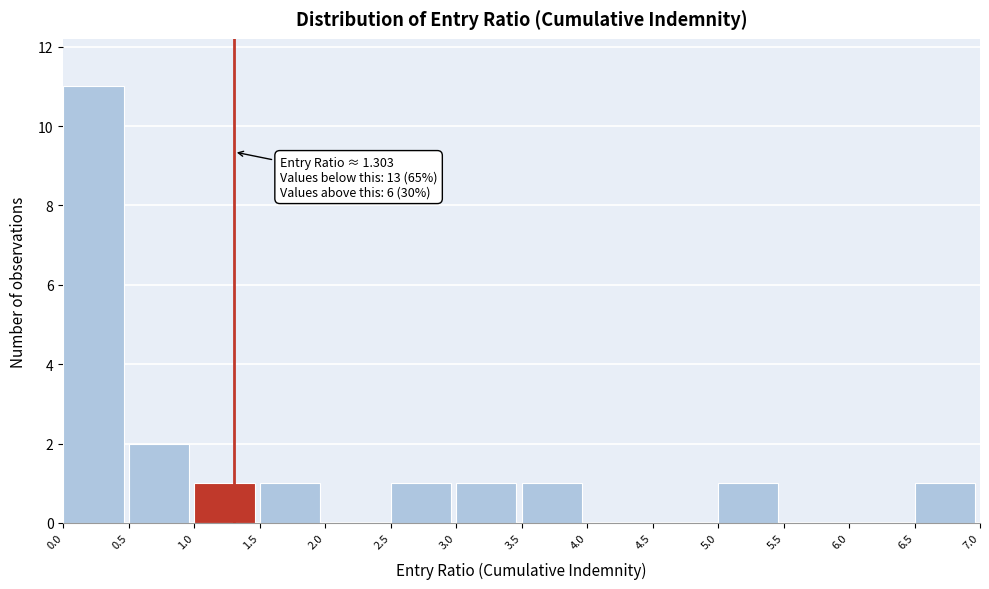

Which range on the x-axis has the tallest bar?

0.0 to 0.5